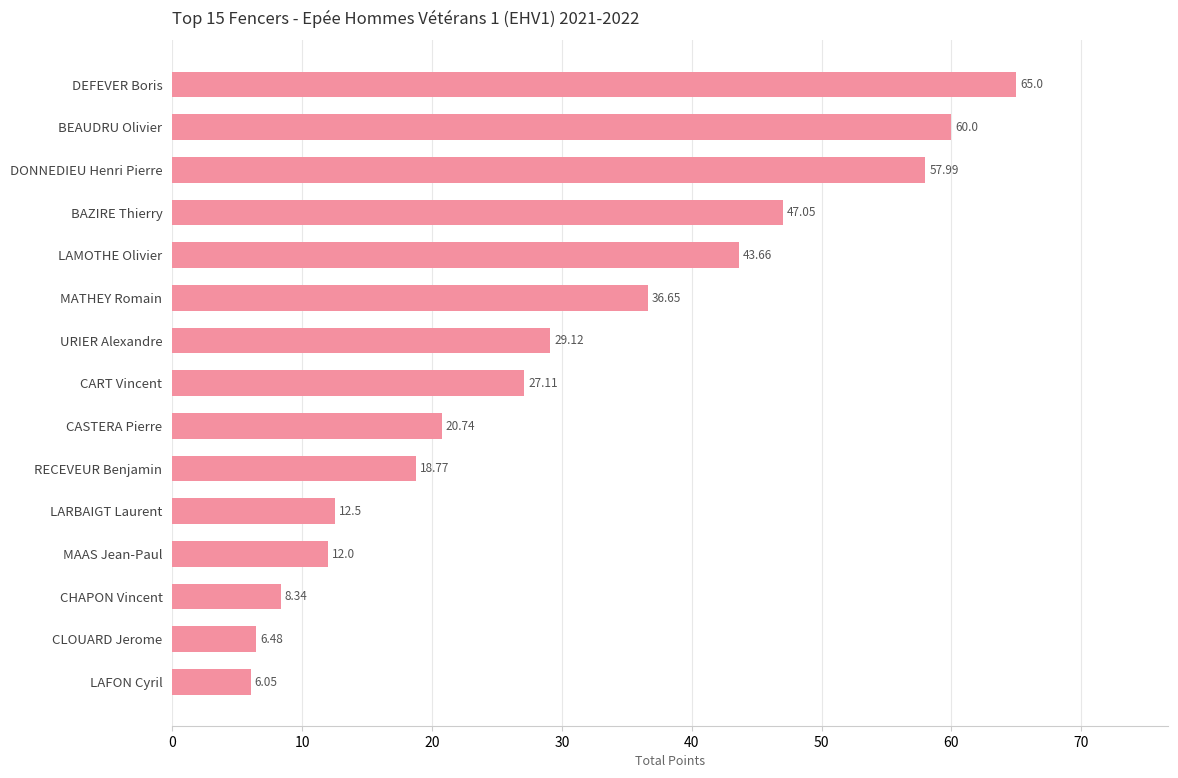

What is the average value?

30.1